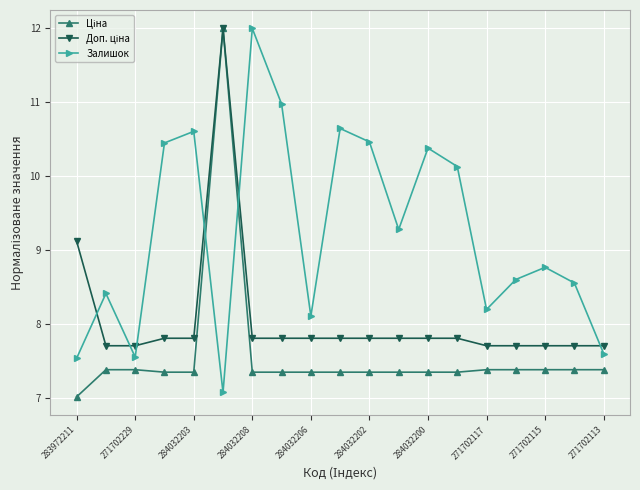

Which series has the largest total across all categories?

Залишок